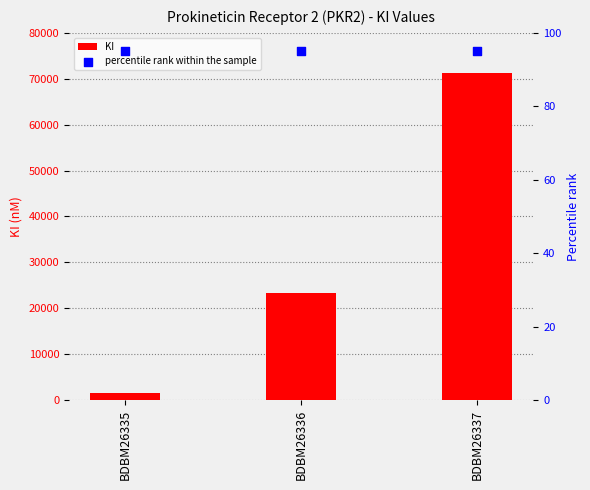

At how many categories does at least one series exceed 14840?

2